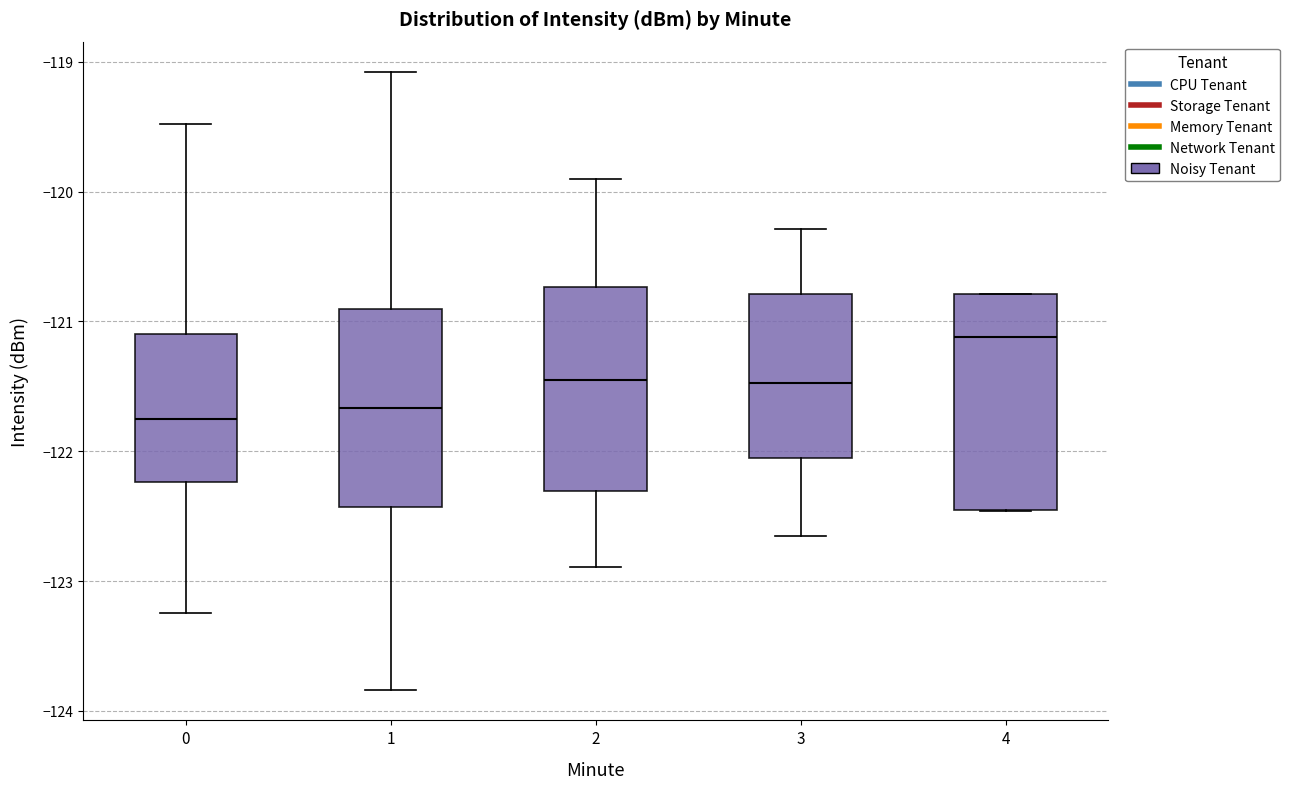

Where is the lower edge of the box at x = 3 on the y-axis? The values are not printed on the chart, so give them approximately, as read against the axis.

-122.1